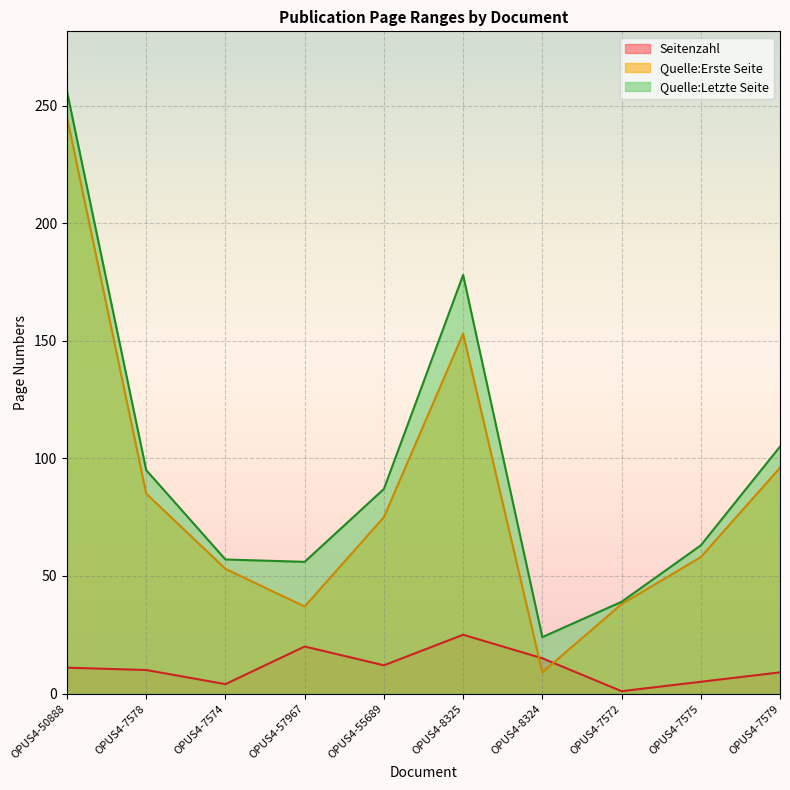

At which label is Seitenzahl closest to 13?

OPUS4-55689